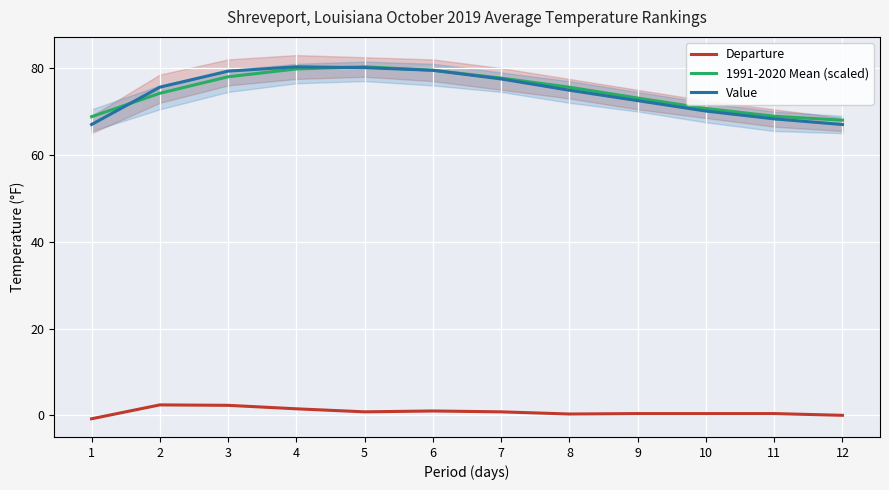

What is the maximum value for 1991-2020 Mean (scaled)?

80.3